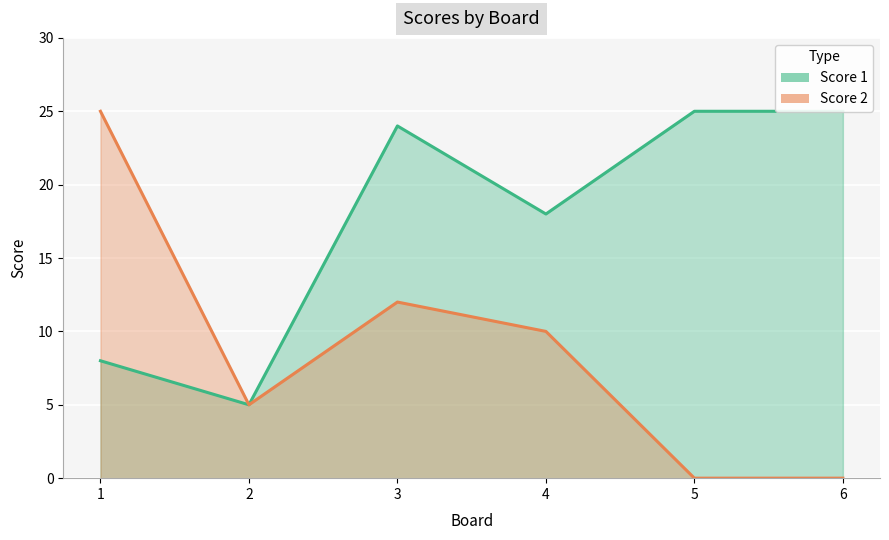

List the series in order of their peak value, lowest first.

Score 1, Score 2